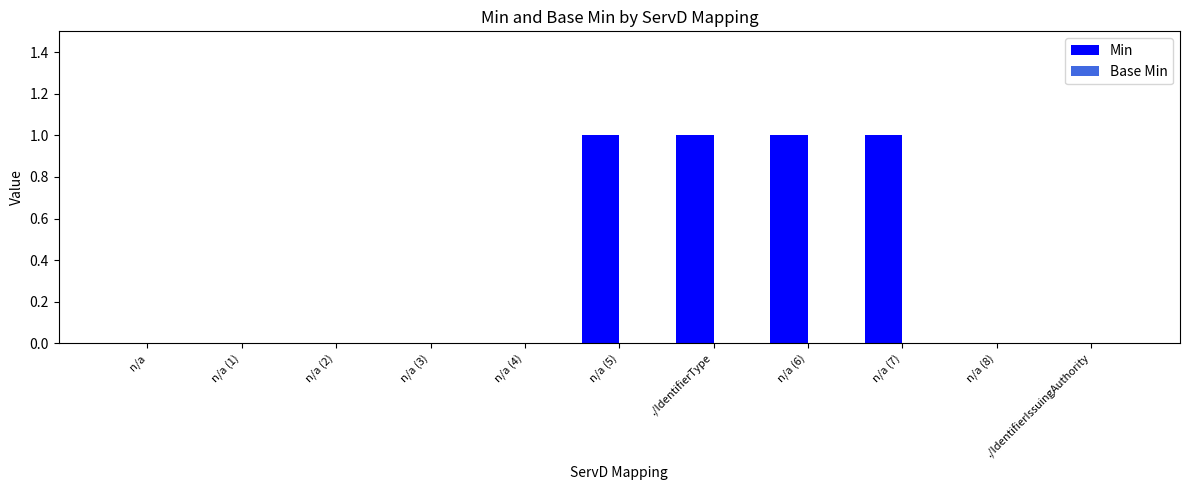

Are the bars horizontal?

No